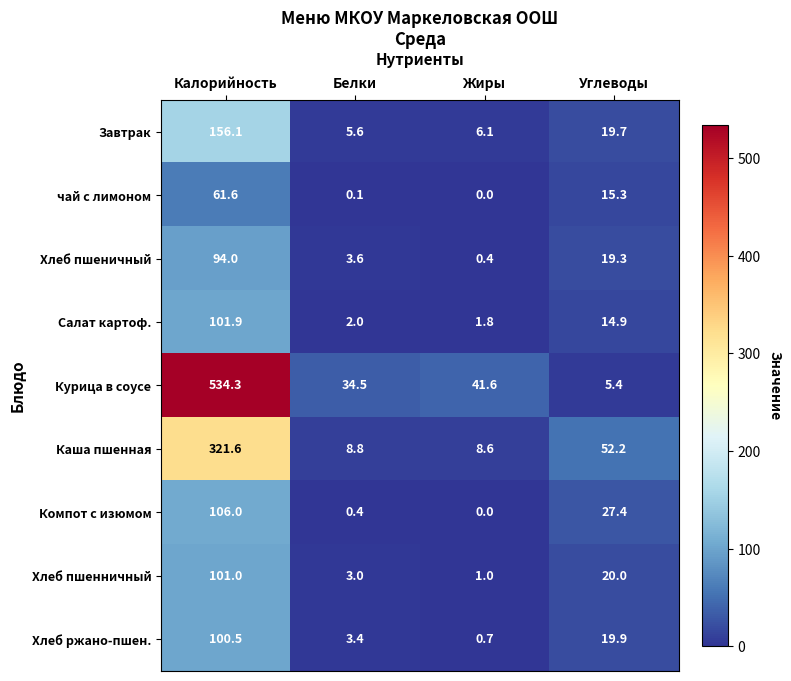

Which category has the lowest value in the Хлеб пшенничный series?

Жиры